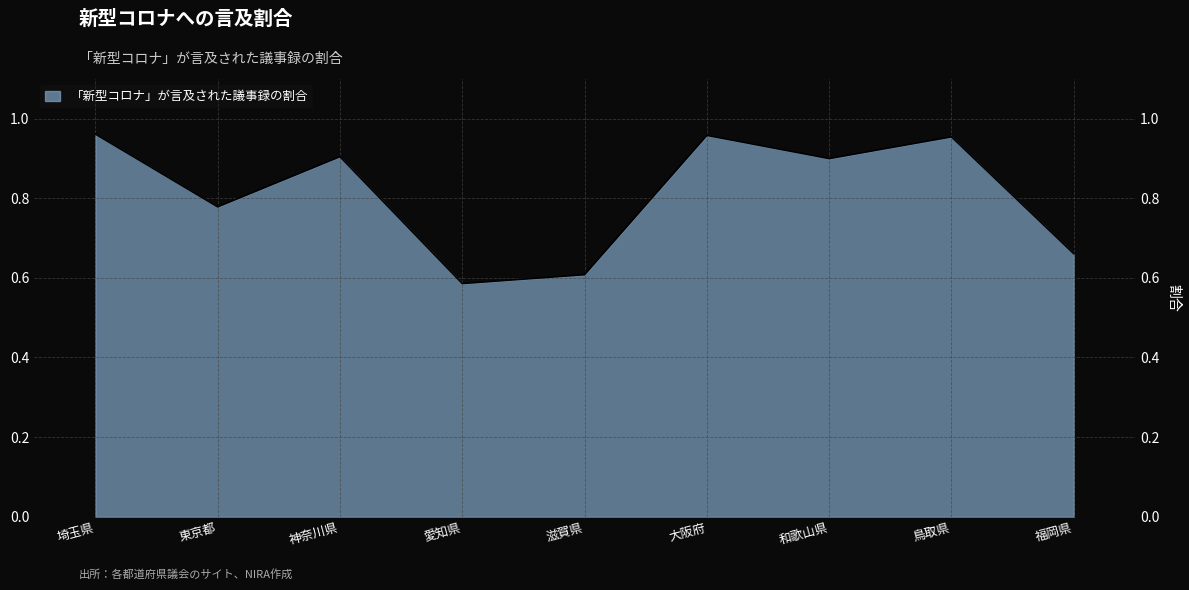

Which category has the highest value across all series?

埼玉県